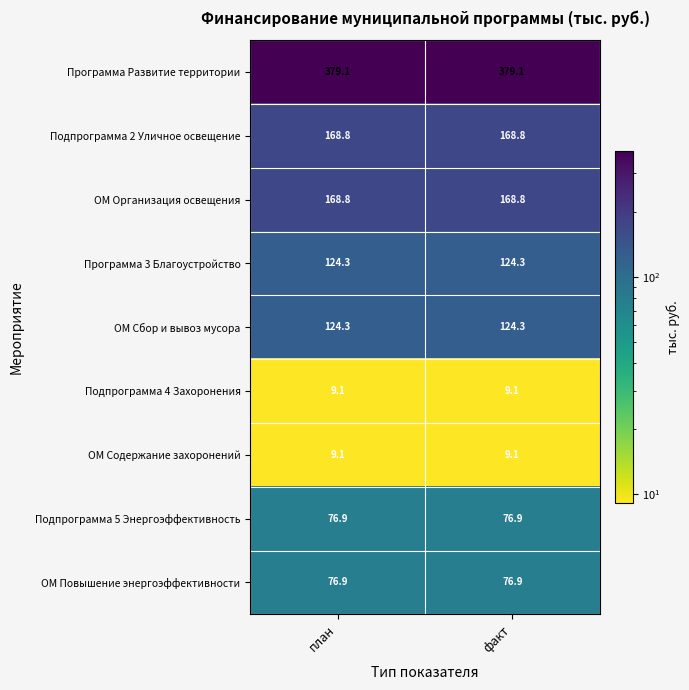

What is the minimum value shown in the chart?

9.1